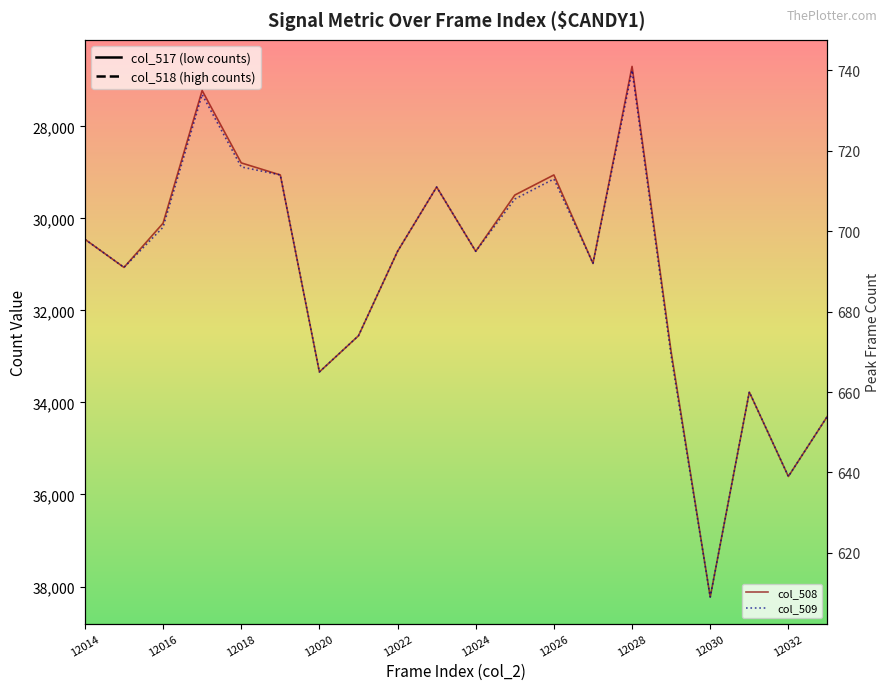

How many categories are shown in the chart?

20